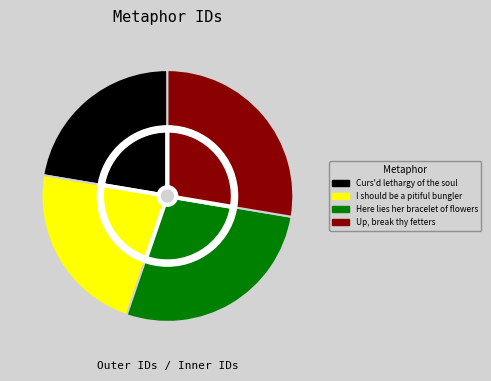

Count the number of slices in the pie.

4